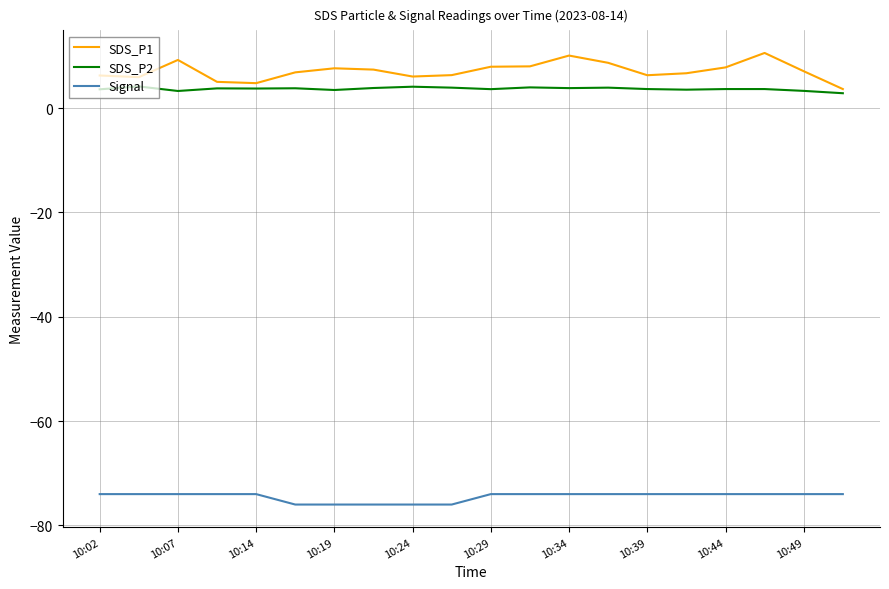

Which series has the widest spread of values?

SDS_P1